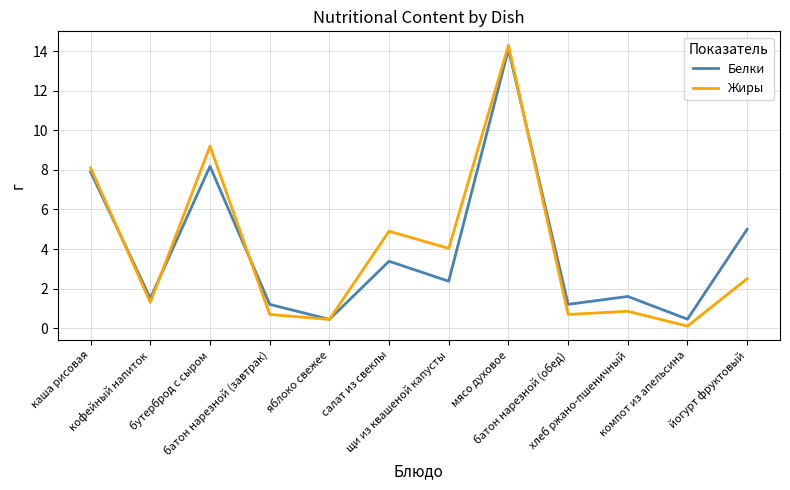

What is the difference between the maximum and minimum values in the Белки series?

13.7